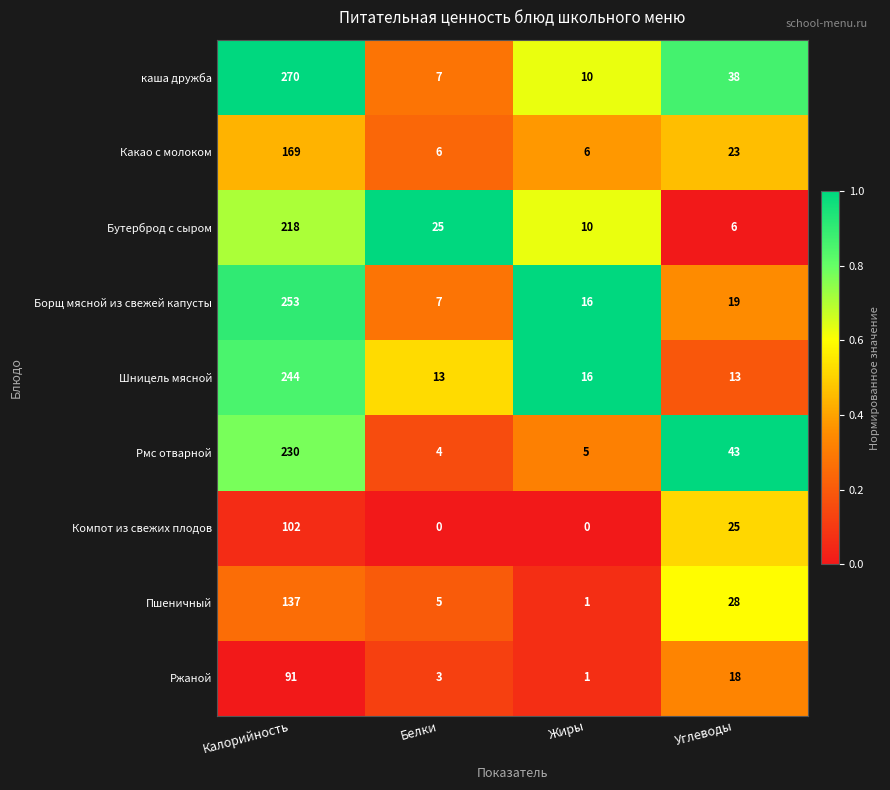

Which series has the largest range (max minus min)?

каша дружба